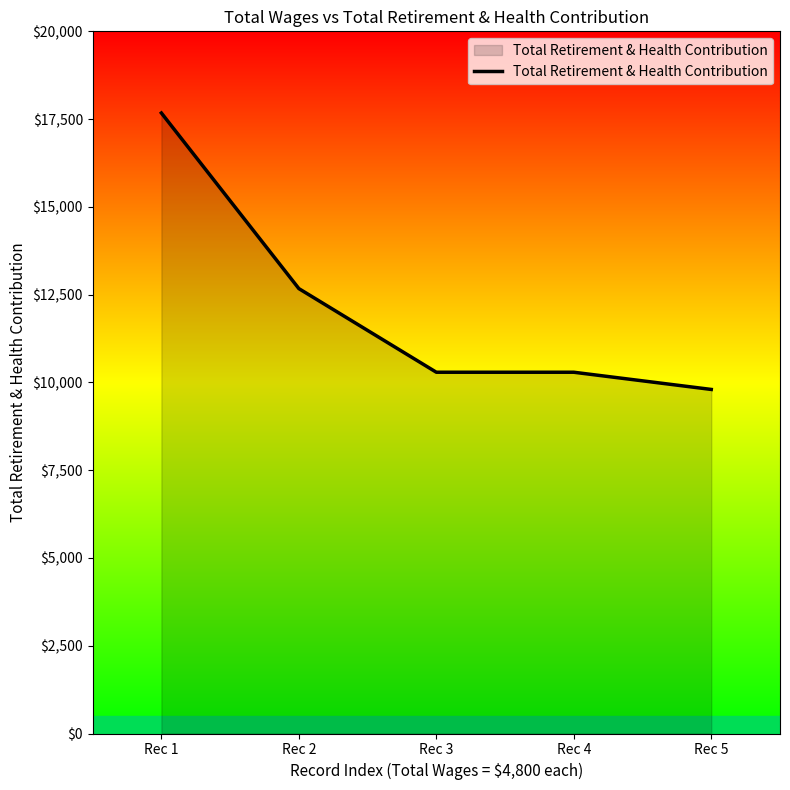

Is it true that the value at Rec 3 is 13596?

False